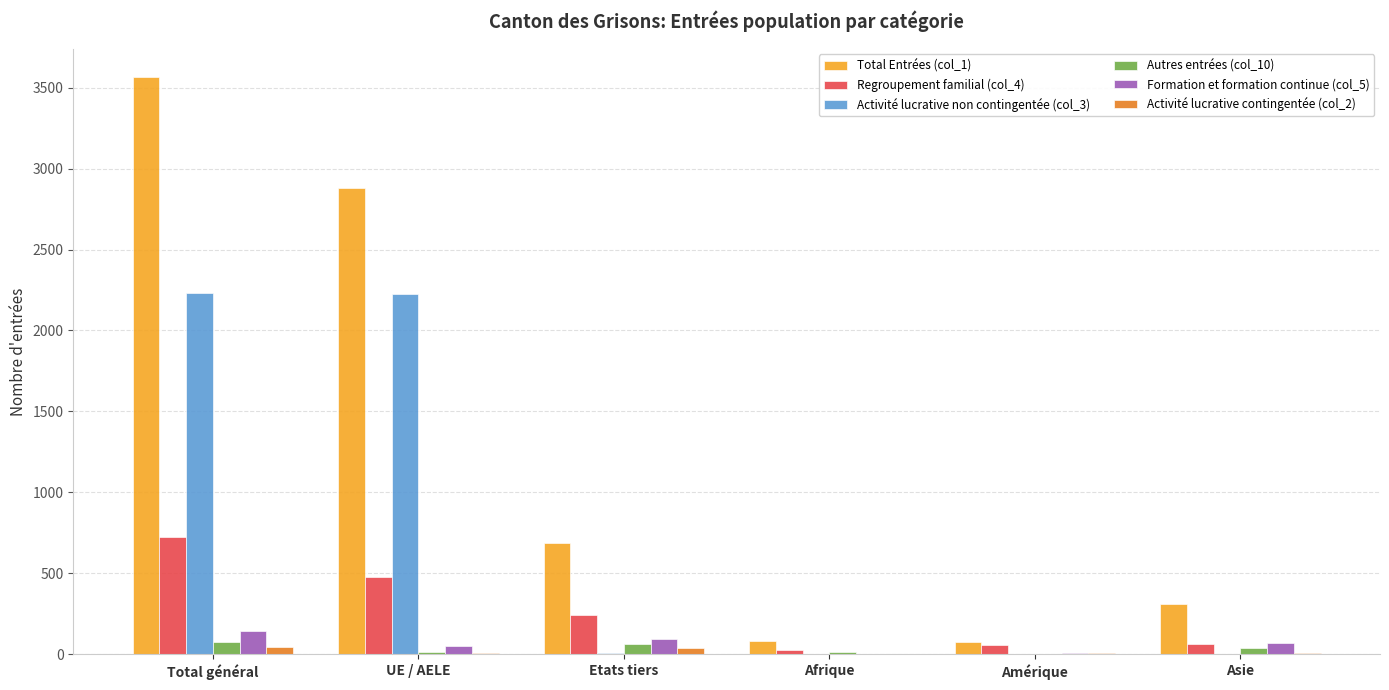

What is the maximum value shown in the chart?

3563